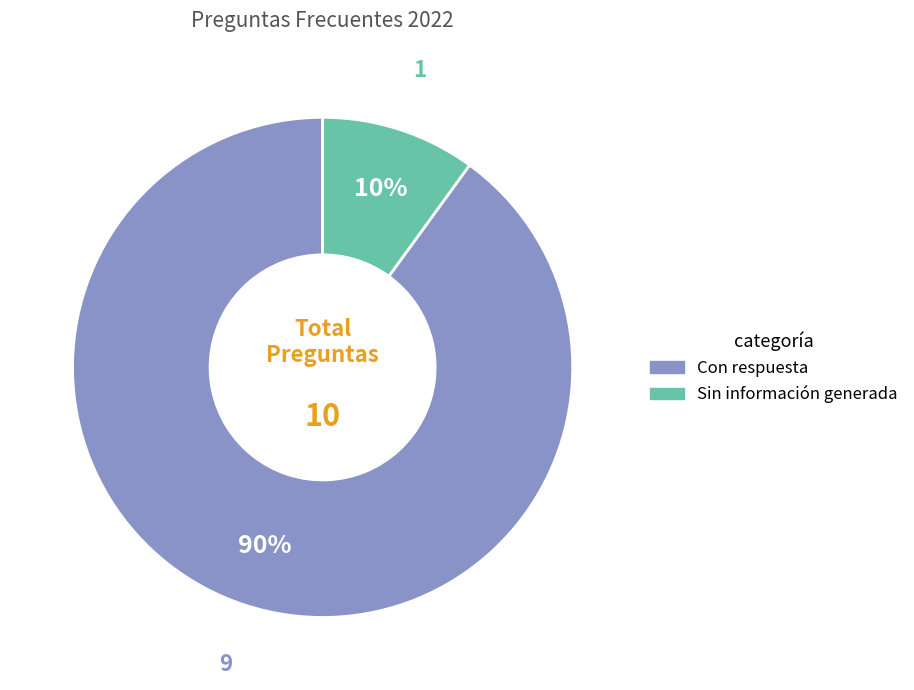

To the nearest percent, what is the difference between the largest and smallest slice percentages?

80%